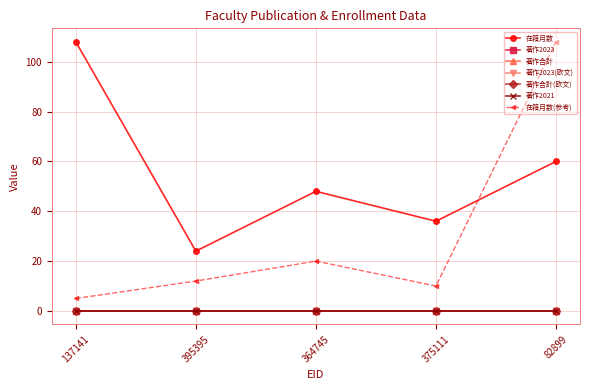

What is the greatest value displayed?

108